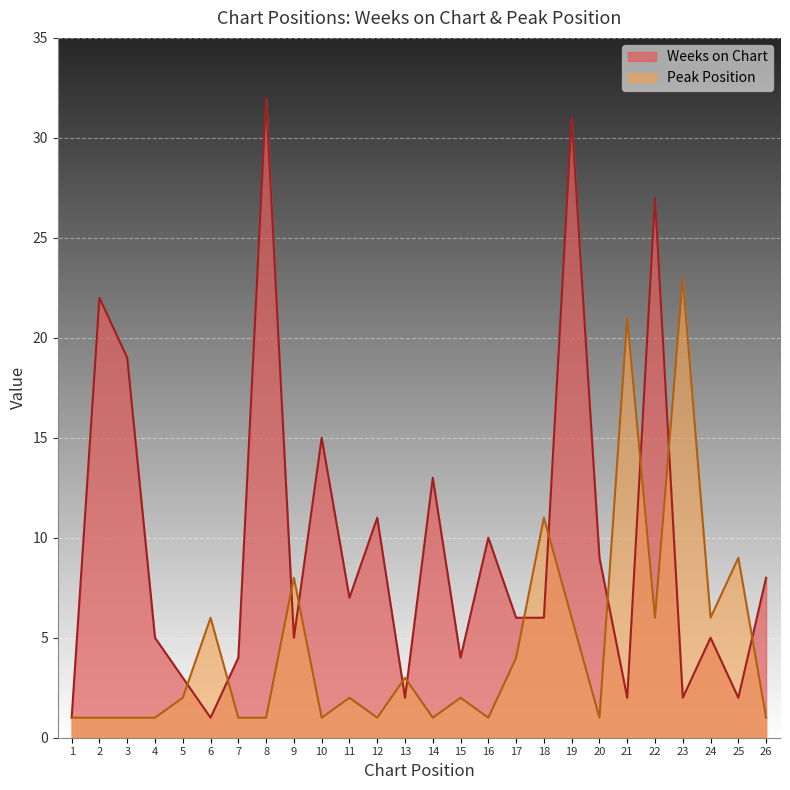

How many interior local peaks does the Peak Position series have?

9